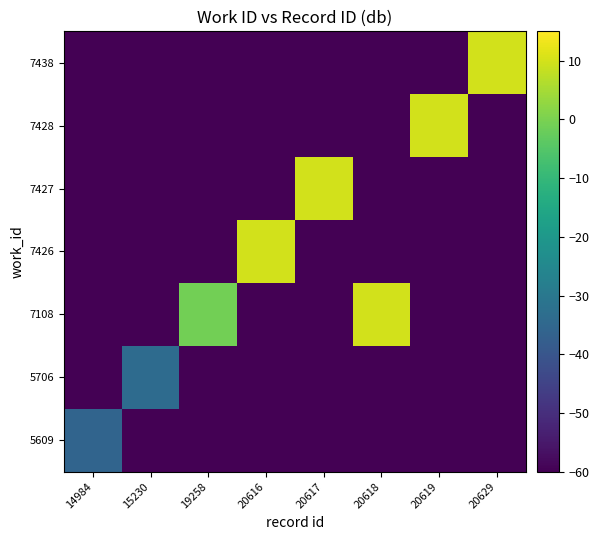

Reading left to right, what are all the values shown in this chart?

5609: 14984=-35.7	15230=-60.0	19258=-60.0	20616=-60.0	20617=-60.0	20618=-60.0	20619=-60.0	20629=-60.0
5706: 14984=-60.0	15230=-33.7	19258=-60.0	20616=-60.0	20617=-60.0	20618=-60.0	20619=-60.0	20629=-60.0
7108: 14984=-60.0	15230=-60.0	19258=-1.1	20616=-60.0	20617=-60.0	20618=9.9	20619=-60.0	20629=-60.0
7426: 14984=-60.0	15230=-60.0	19258=-60.0	20616=9.9	20617=-60.0	20618=-60.0	20619=-60.0	20629=-60.0
7427: 14984=-60.0	15230=-60.0	19258=-60.0	20616=-60.0	20617=9.9	20618=-60.0	20619=-60.0	20629=-60.0
7428: 14984=-60.0	15230=-60.0	19258=-60.0	20616=-60.0	20617=-60.0	20618=-60.0	20619=9.9	20629=-60.0
7438: 14984=-60.0	15230=-60.0	19258=-60.0	20616=-60.0	20617=-60.0	20618=-60.0	20619=-60.0	20629=10.0